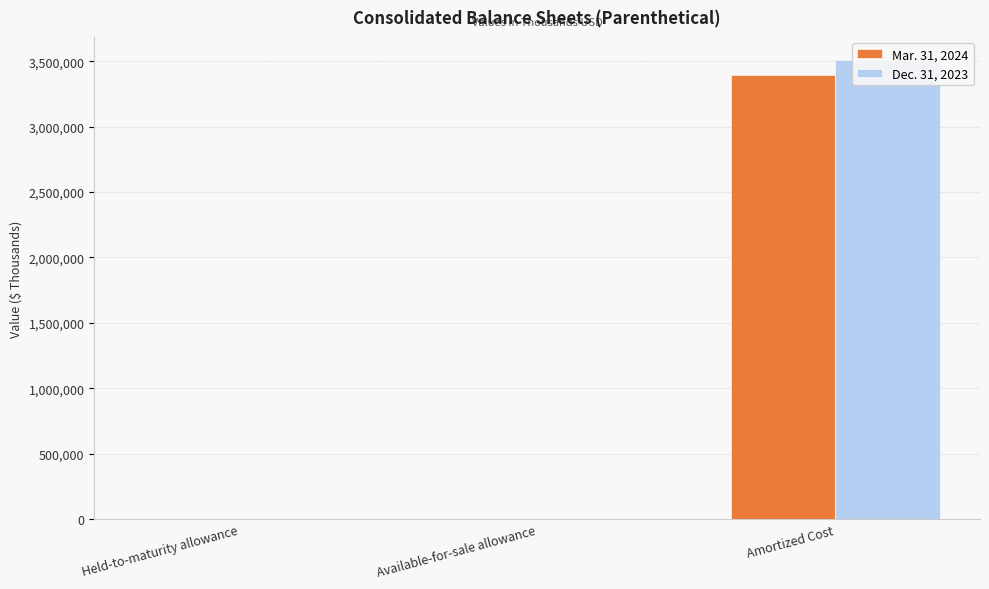

List the series in order of their peak value, lowest first.

Mar. 31, 2024, Dec. 31, 2023